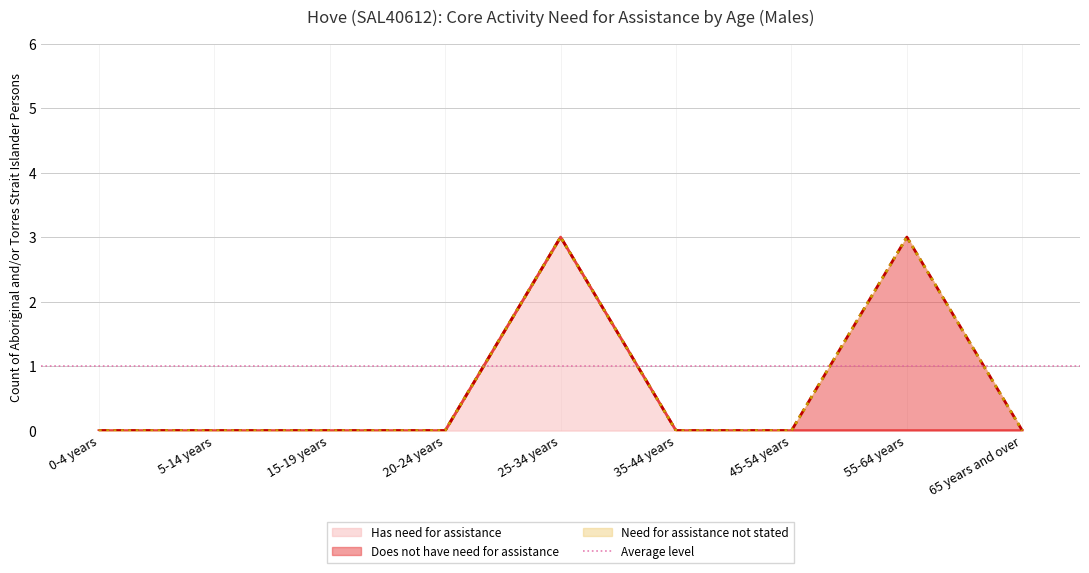

What position from the left is 0-4 years?

1